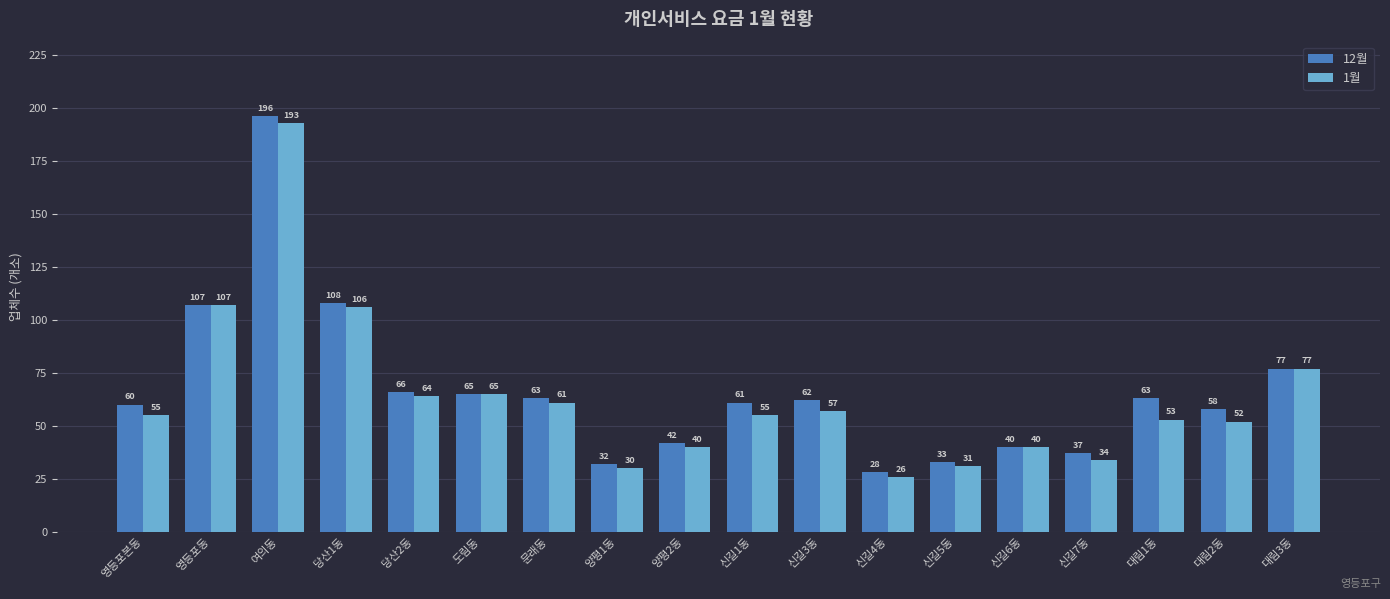

What is the difference between the maximum and minimum values in the 1월 series?

167